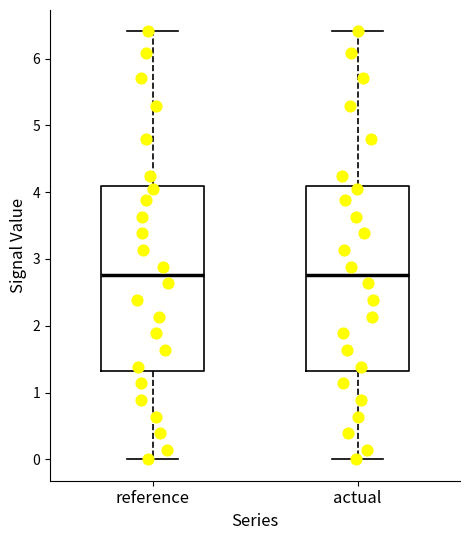

Reading left to right, read every box against the y-axis: the position of its median line, the range the box covers, and the ends of its whiskers. The values are not printed on the chart, so give them approximately, as read against the axis.

reference: median 2.8, box 1.3 to 4.1, whiskers 0.0 to 6.4
actual: median 2.8, box 1.3 to 4.1, whiskers 0.0 to 6.4